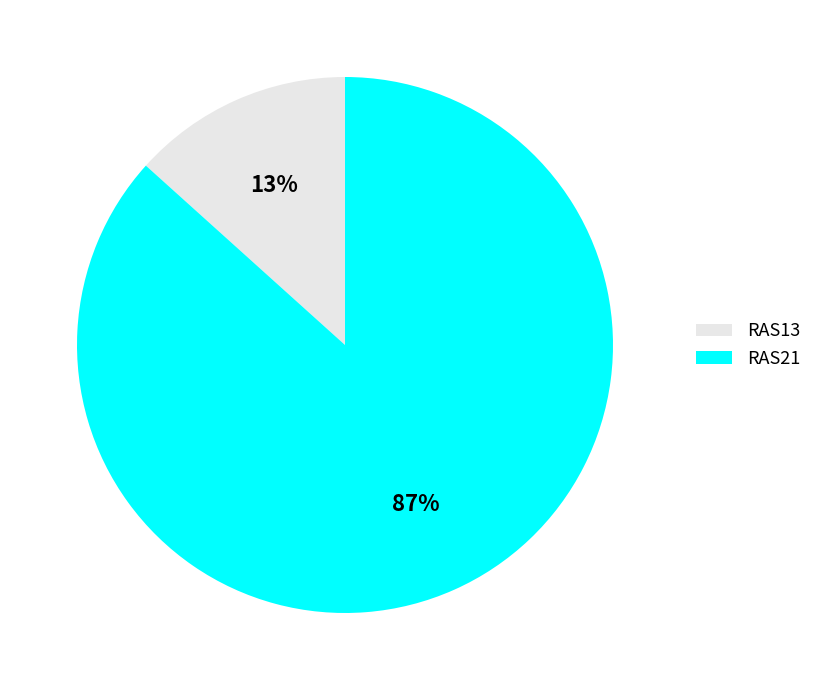

To the nearest percent, what portion does RAS13 represent?

13%